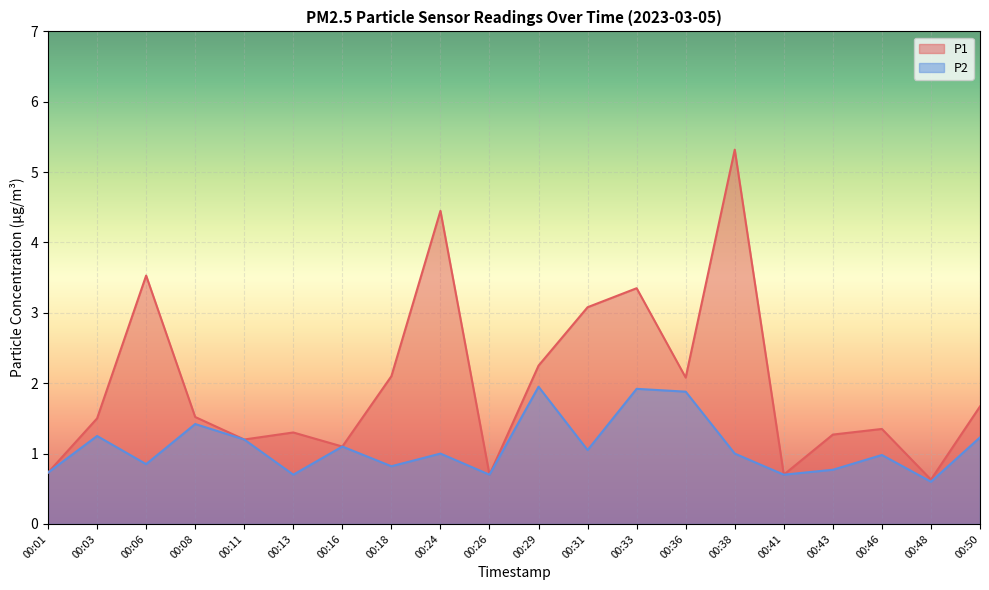

Reading left to right, extract all data points from this chart.

P1: 00:01=0.7	00:03=1.5	00:06=3.5	00:08=1.5	00:11=1.2	00:13=1.3	00:16=1.1	00:18=2.1	00:24=4.5	00:26=0.7	00:29=2.2	00:31=3.1	00:33=3.4	00:36=2.1	00:38=5.3	00:41=0.7	00:43=1.3	00:46=1.4	00:48=0.6	00:50=1.7
P2: 00:01=0.7	00:03=1.2	00:06=0.8	00:08=1.4	00:11=1.2	00:13=0.7	00:16=1.1	00:18=0.8	00:24=1.0	00:26=0.7	00:29=1.9	00:31=1.1	00:33=1.9	00:36=1.9	00:38=1.0	00:41=0.7	00:43=0.8	00:46=1.0	00:48=0.6	00:50=1.2